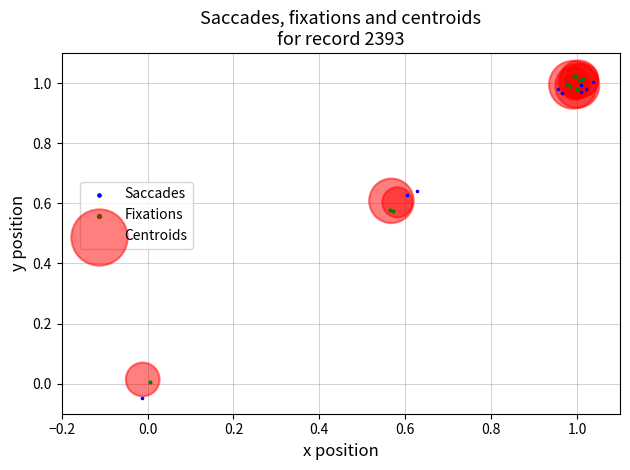

Which series contains the highest Y value?

Fixations